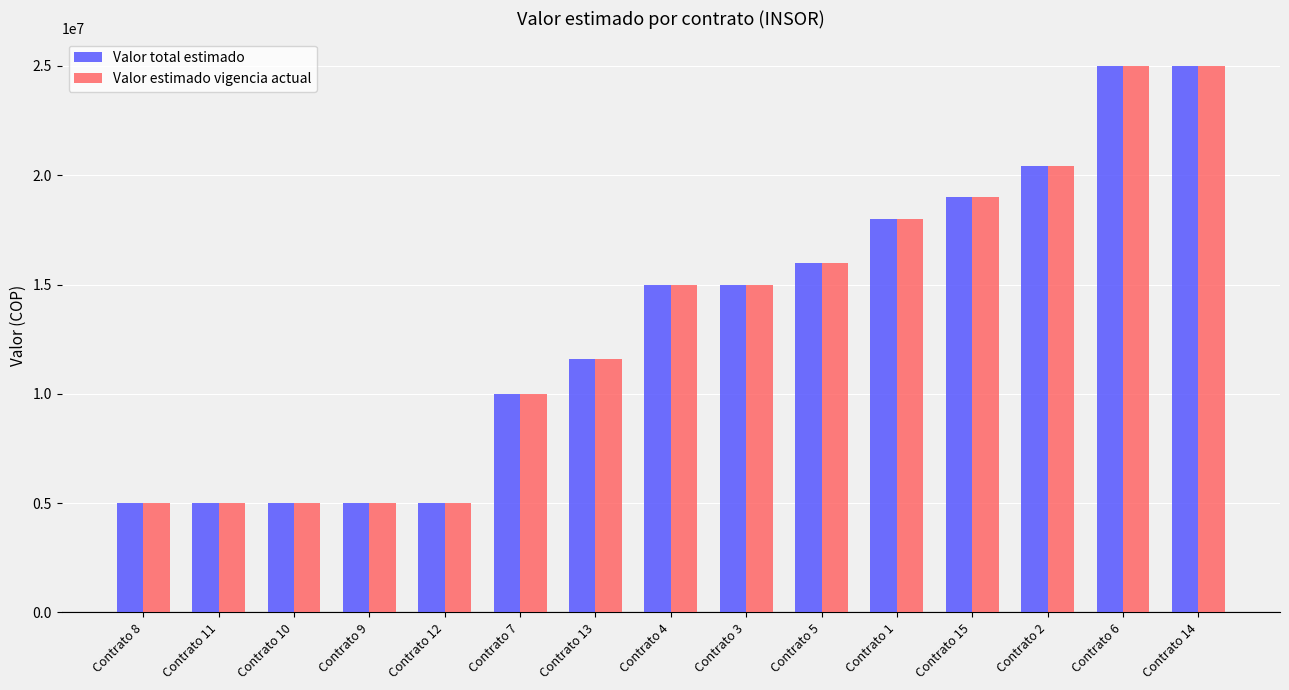

What is the total value across all series at Contrato 2?

40800000